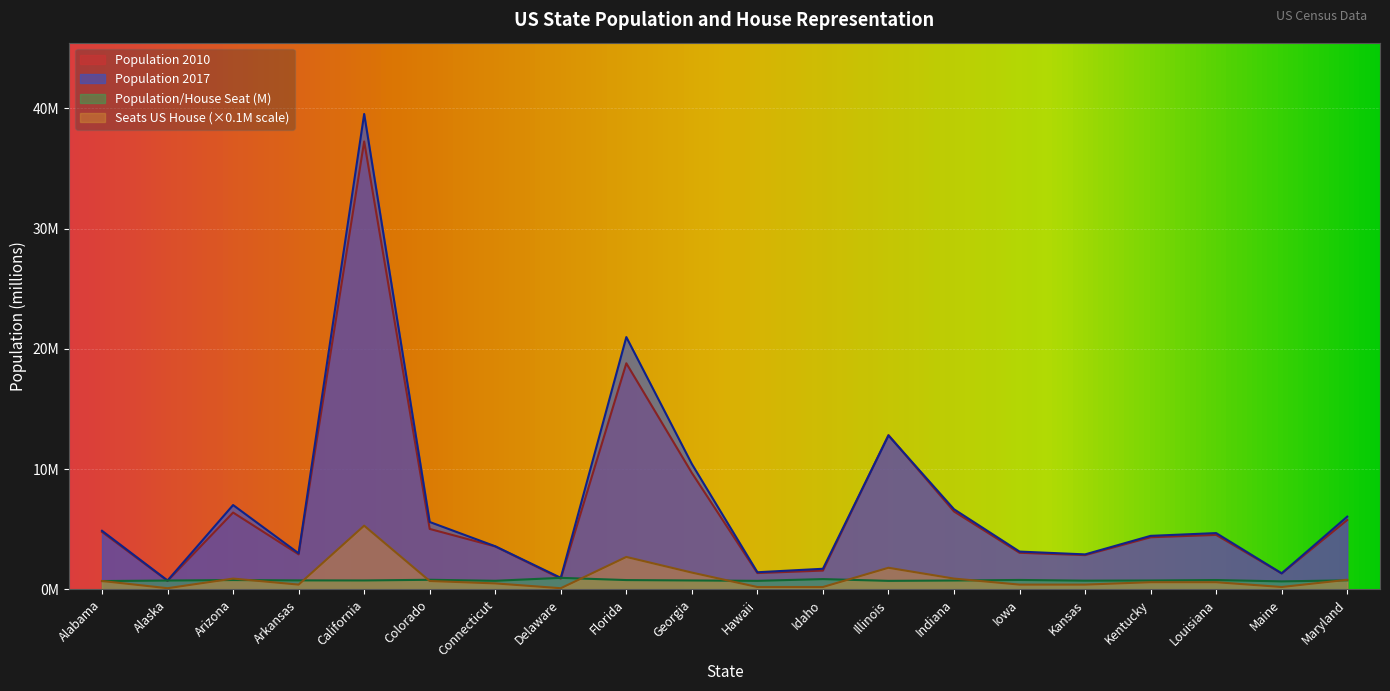

What are all the series names shown in the legend?

Population 2010, Population 2017, Population/House Seat (M), Seats US House (×0.1M scale)